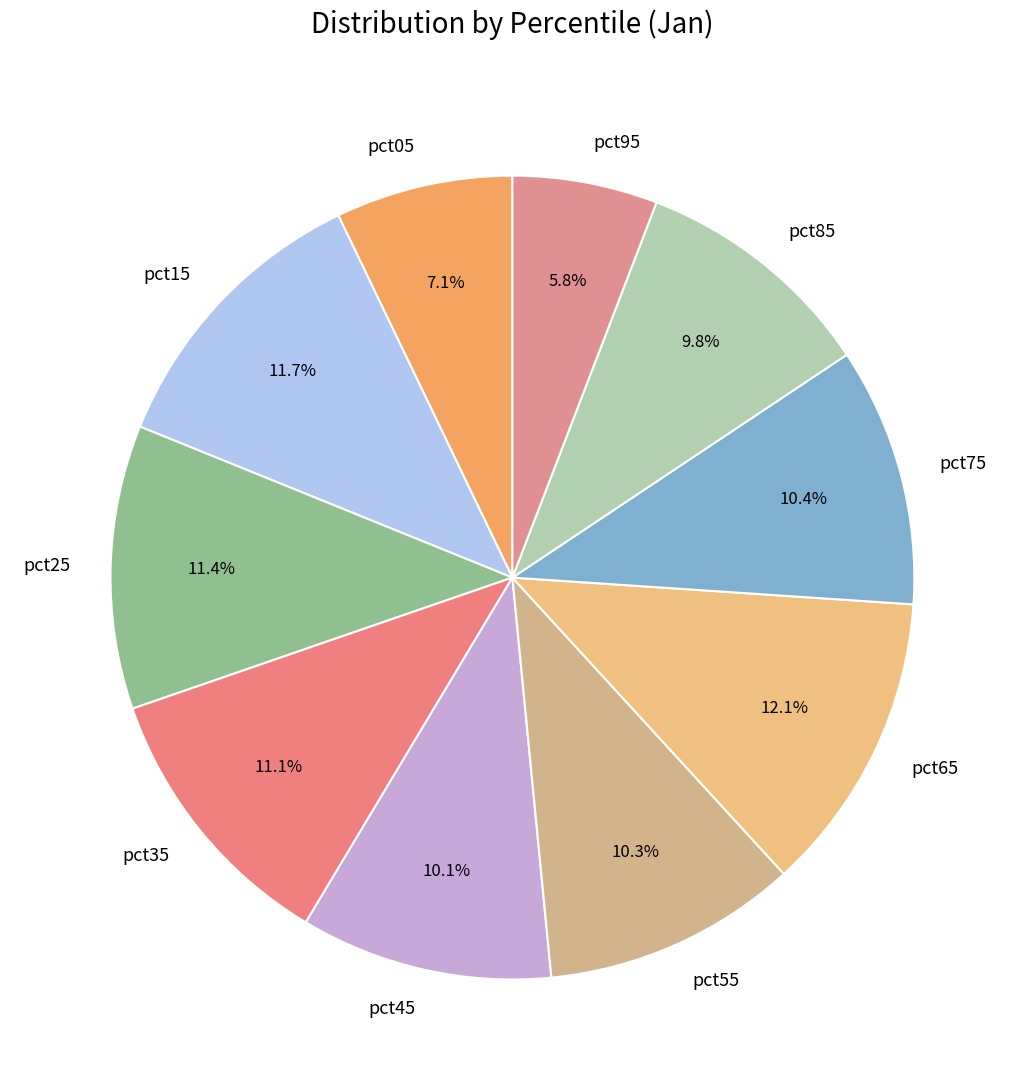

Does any single category account for the majority?

No